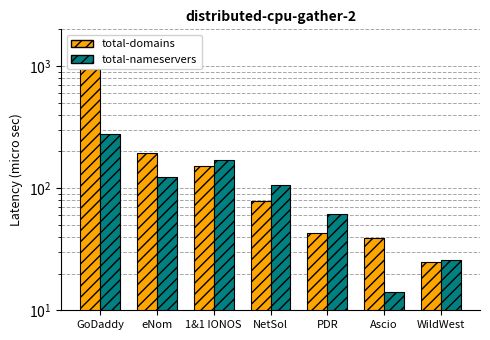

Is the value of total-domains at PDR greater than the value of total-nameservers at GoDaddy?

No